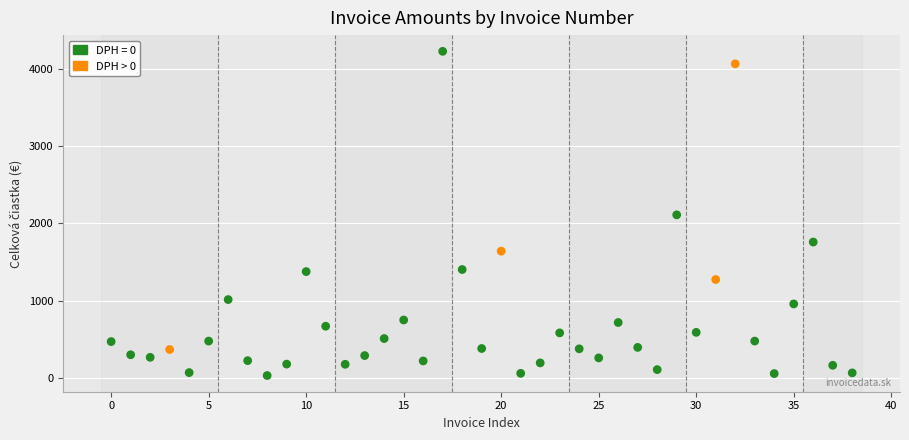

What is the range of Y values (max minus min)?

4189.0